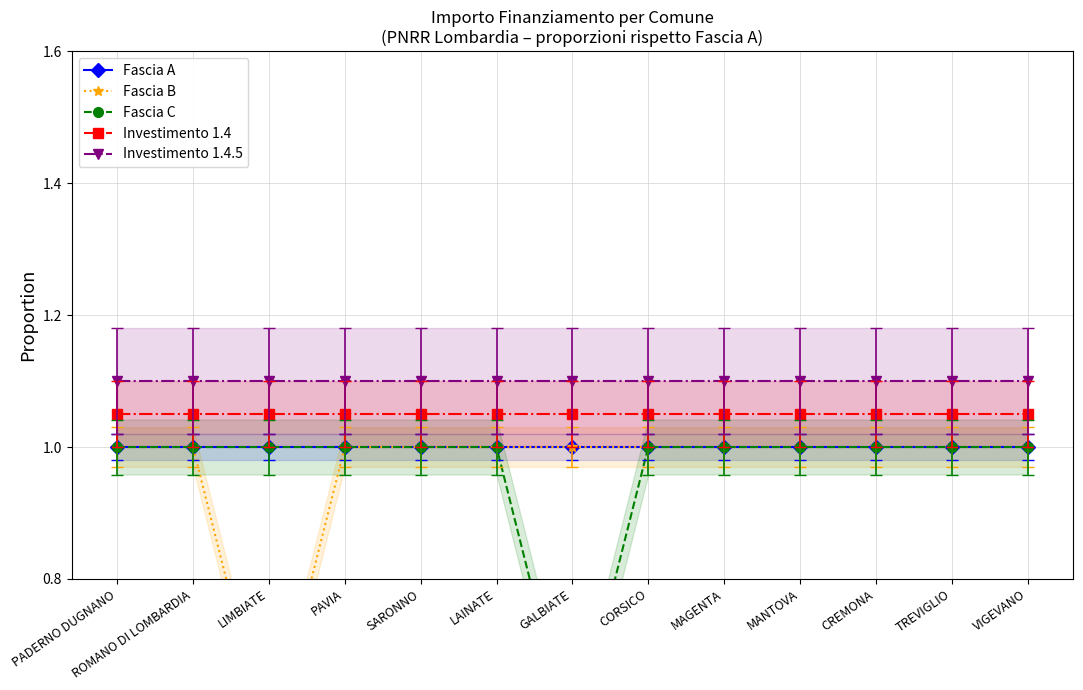

True or false: Investimento 1.4.5 and Fascia C intersect in this chart.

False